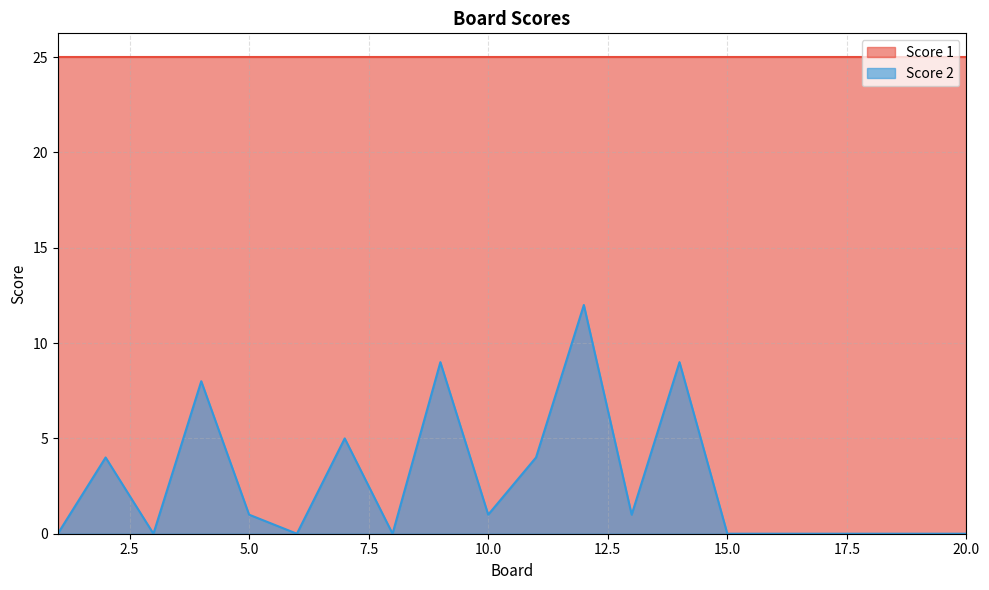

Where does the data first go above 1?

2